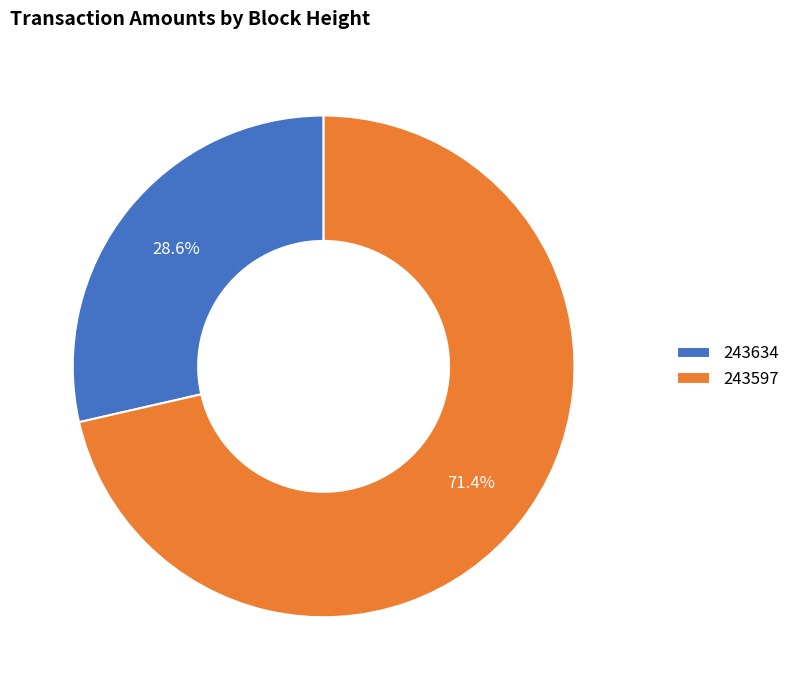

What percentage is NOT represented by 243597?

28.6%